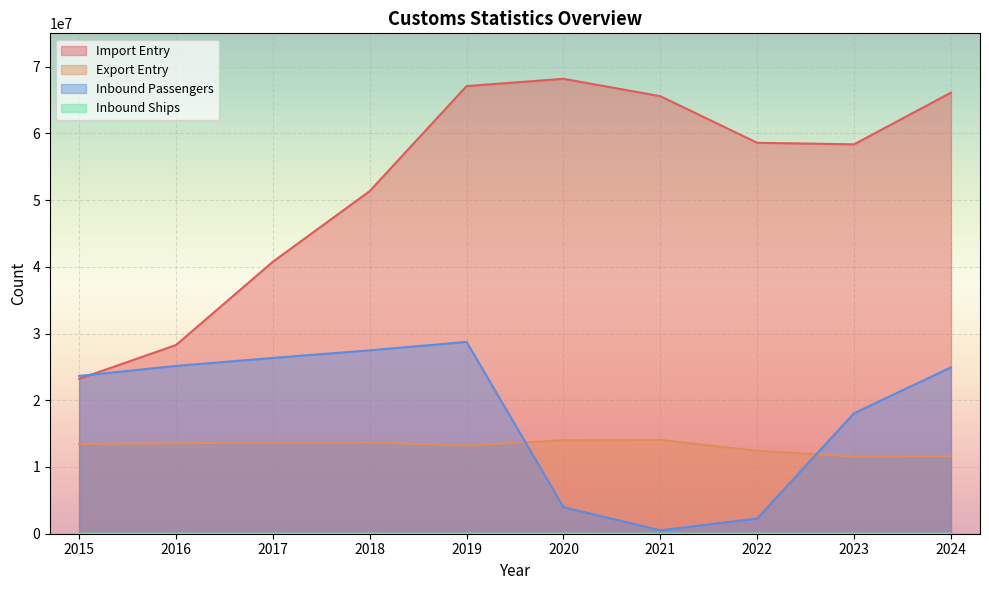

Which has a higher value, 2016 or 2017?

2017